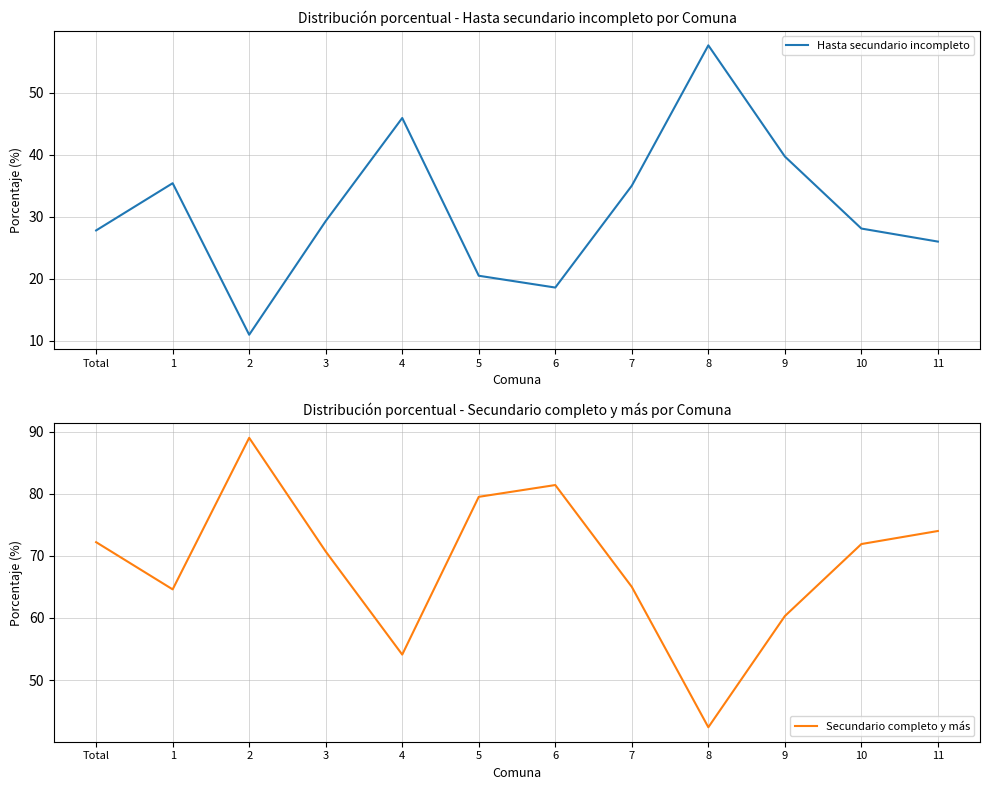

True or false: Secundario completo y más has more than 0 interior local peaks.

True